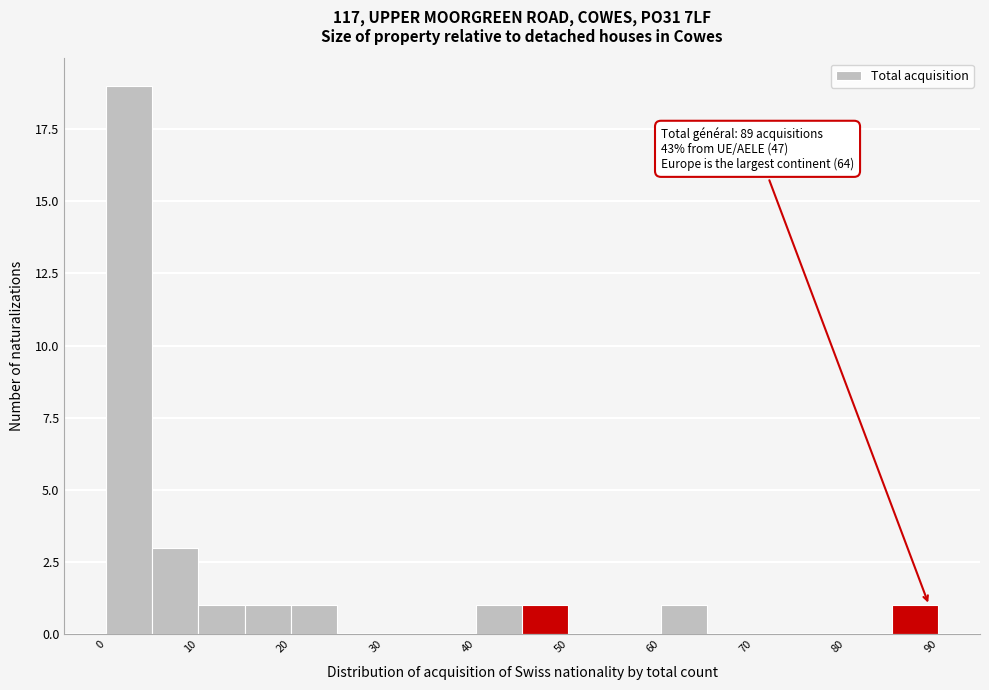

Which range on the x-axis has the tallest bar?

0 to 5